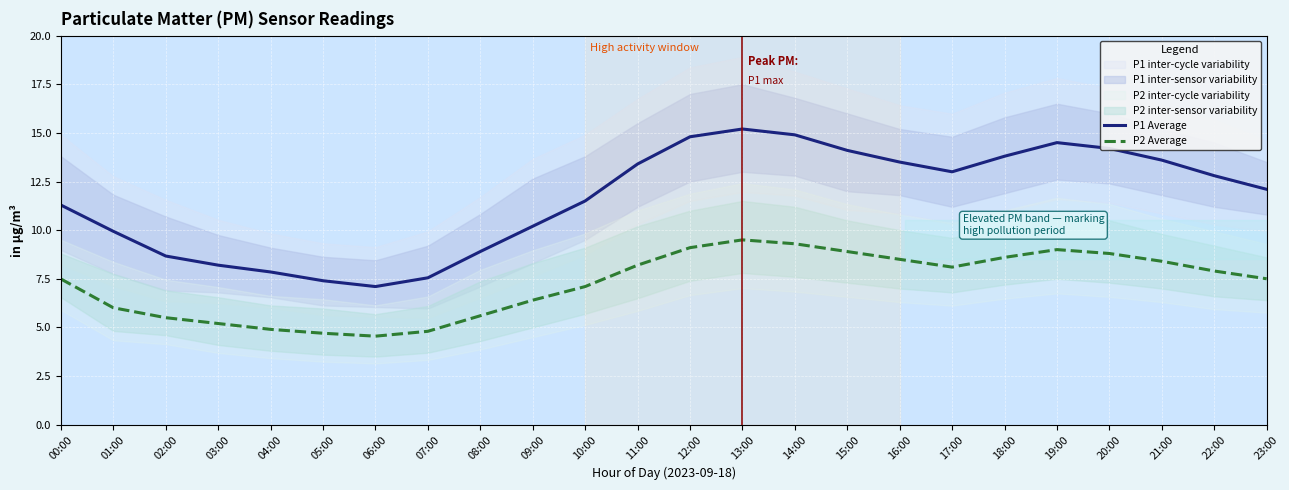

How many data points in P1 Average are less than 12?

11